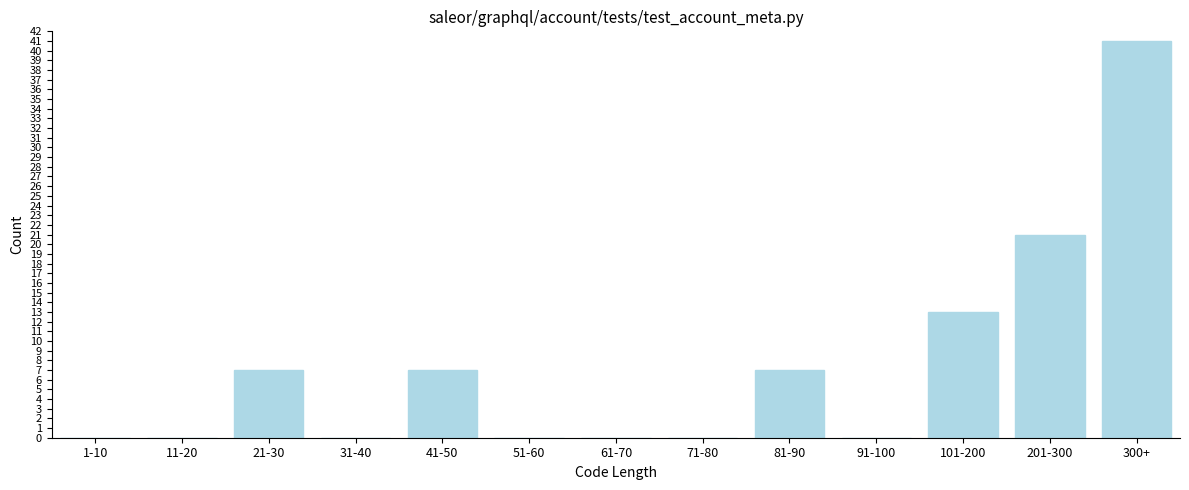

Reading left to right, transcribe all the data shown in this chart.

1-10=0	11-20=0	21-30=7	31-40=0	41-50=7	51-60=0	61-70=0	71-80=0	81-90=7	91-100=0	101-200=13	201-300=21	300+=41